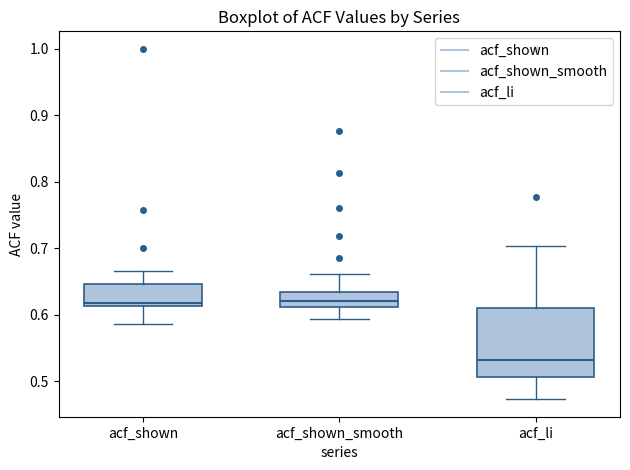

Reading left to right, transcribe this box plot: for each box, give where its median line is, the range the box spans, and where its two whiskers end, as read against the y-axis. The values are not printed on the chart, so give them approximately, as read against the axis.

acf_shown: median 0.62, box 0.61 to 0.65, whiskers 0.59 to 0.67
acf_shown_smooth: median 0.62, box 0.61 to 0.64, whiskers 0.59 to 0.66
acf_li: median 0.53, box 0.51 to 0.61, whiskers 0.47 to 0.70